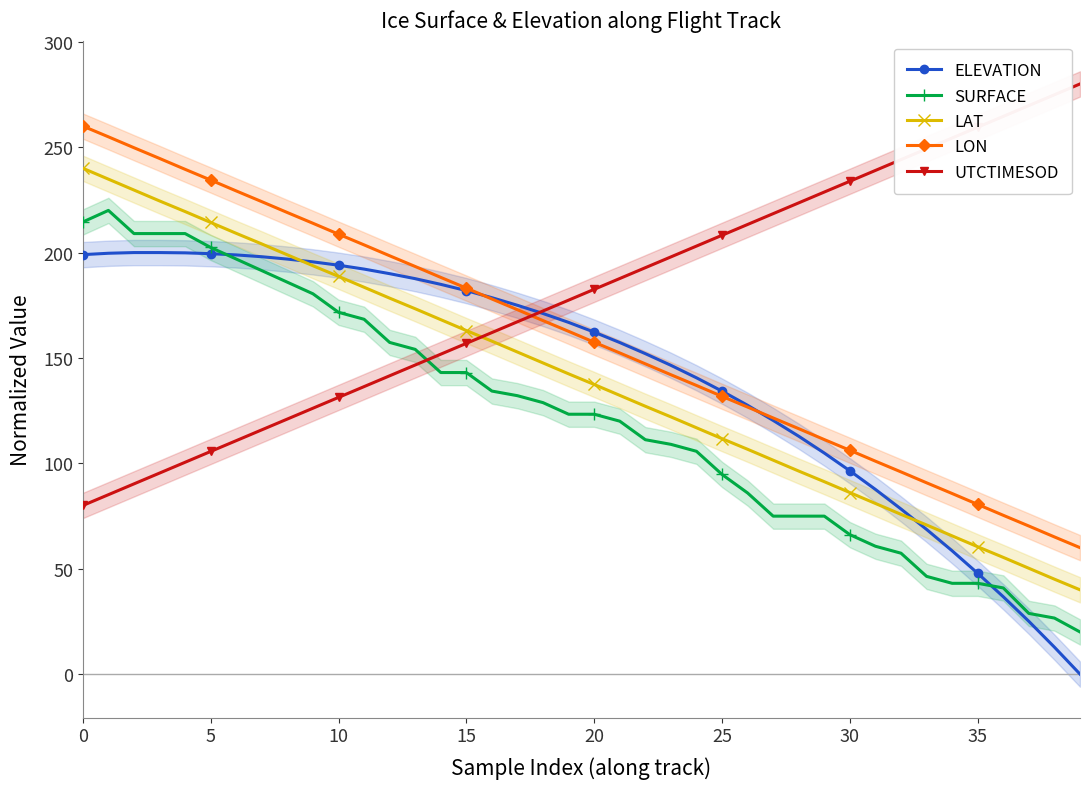

At how many categories does at least one series exceed 45?

40